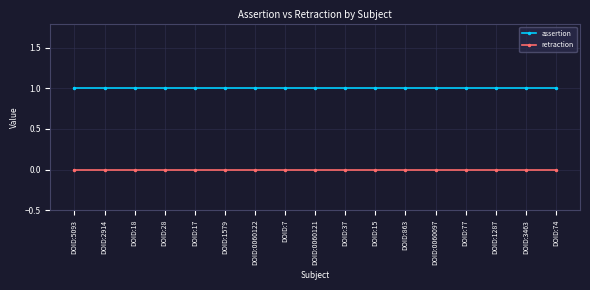

Rank the series by their average value, from lowest to highest.

retraction, assertion